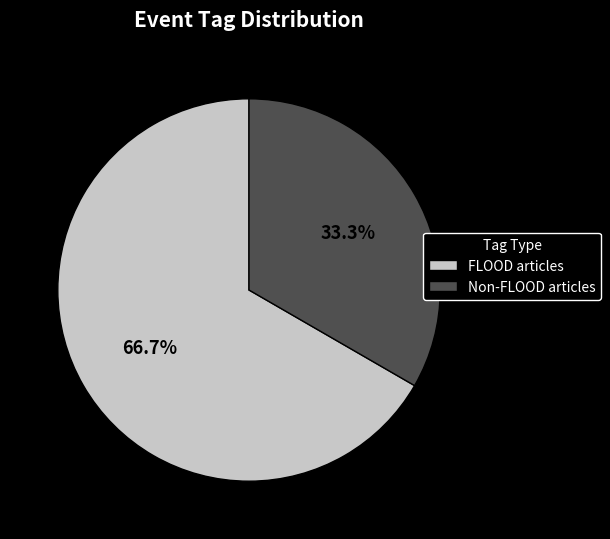

What is the smallest slice in the pie chart?

Non-FLOOD articles